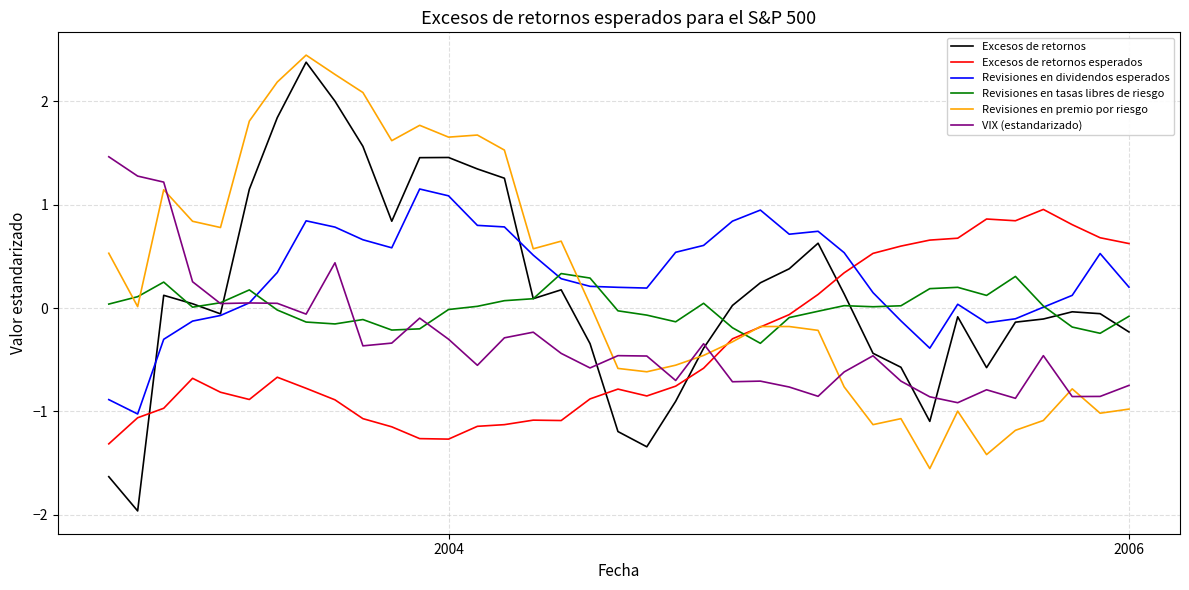

What is the minimum value shown in the chart?

-2.0